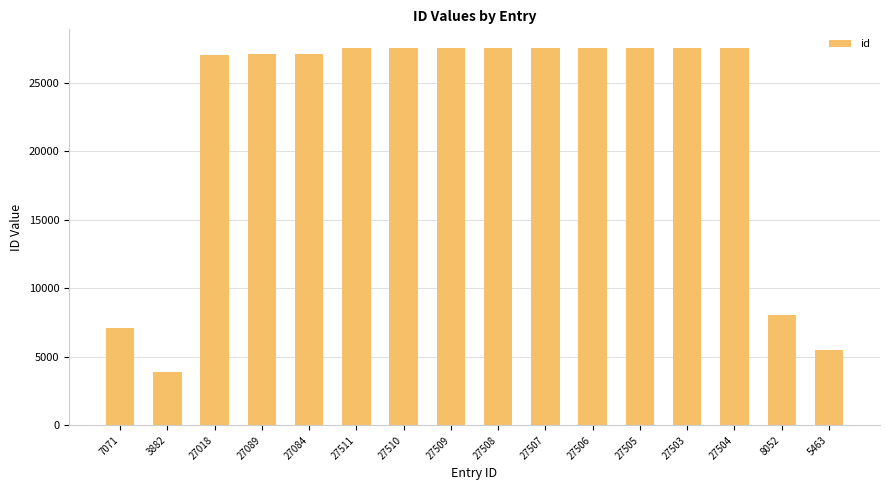

What is the sum of all values?

353222